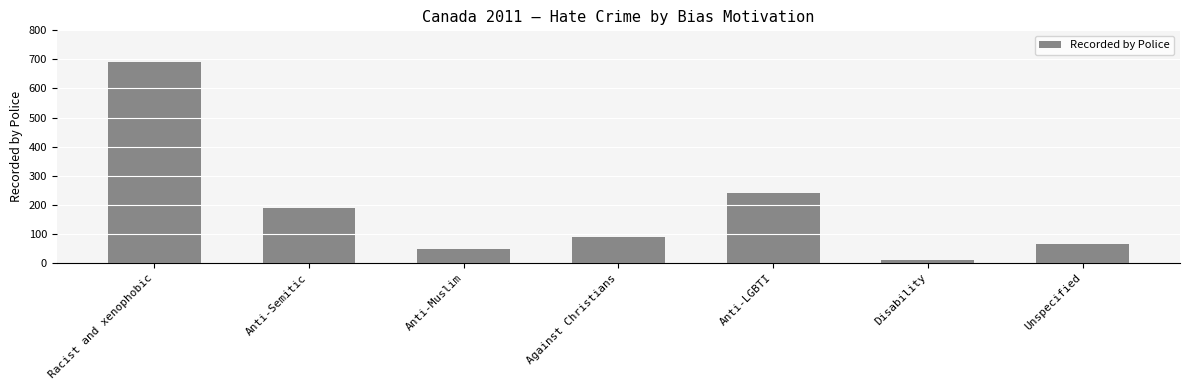

What is the sum of all values?

1332